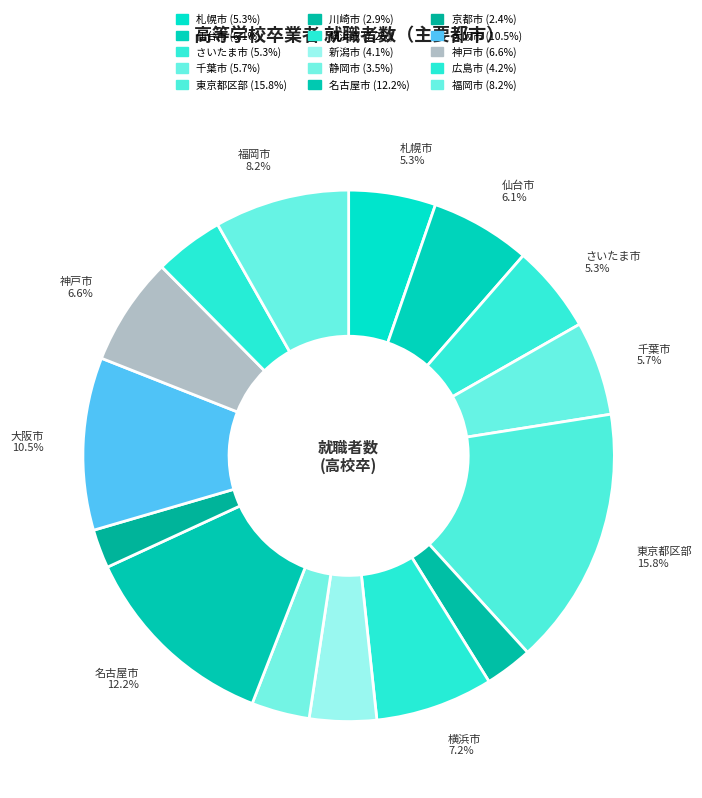

Does 京都市 account for over 50% of the chart?

No